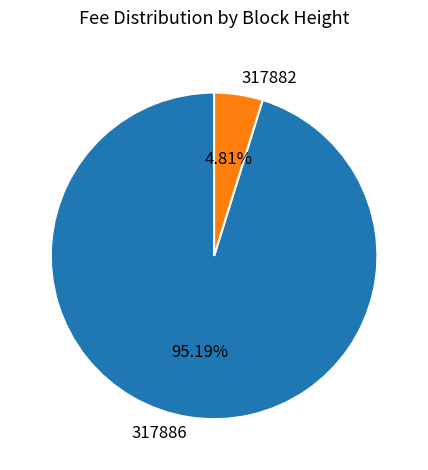

Rank the categories by value from lowest to highest.

317882, 317886